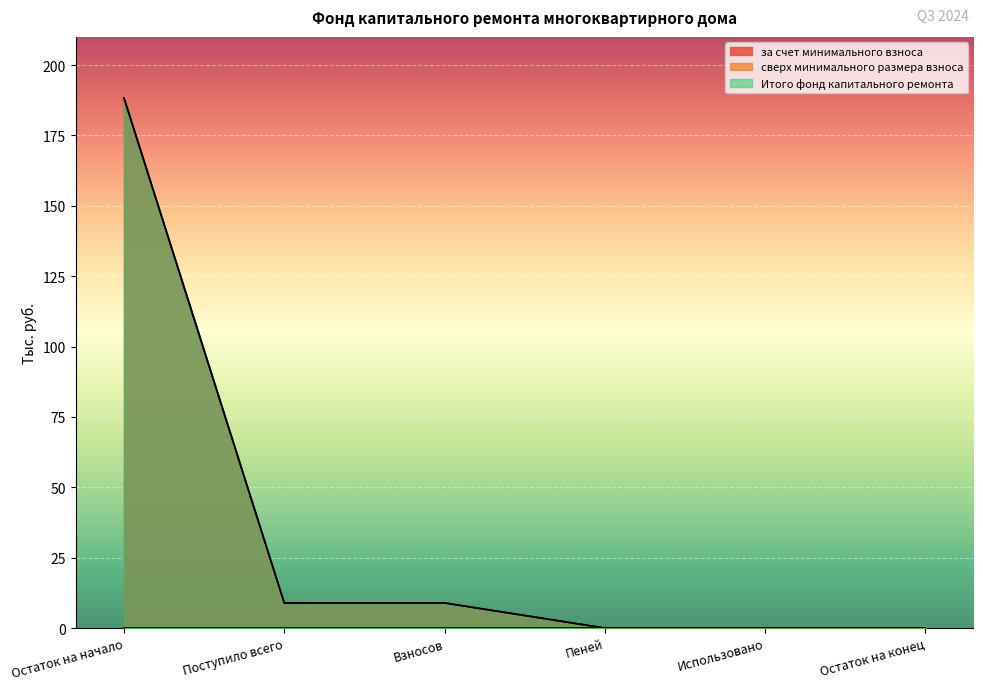

Where is Итого фонд капитального ремонта nearest to the value 94?

Поступило всего